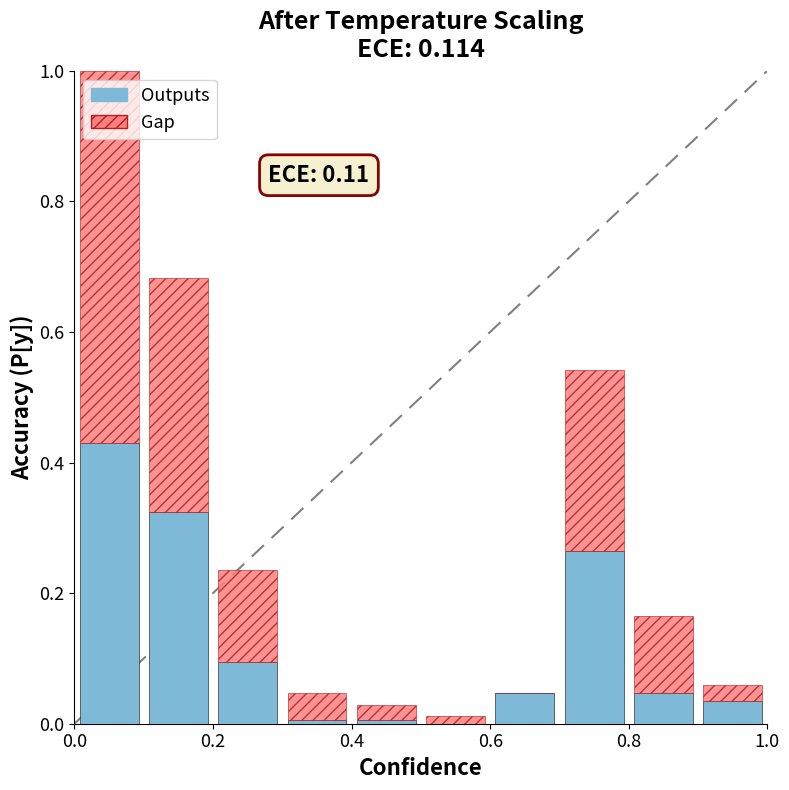

What is the sum of all Outputs values?

1.3